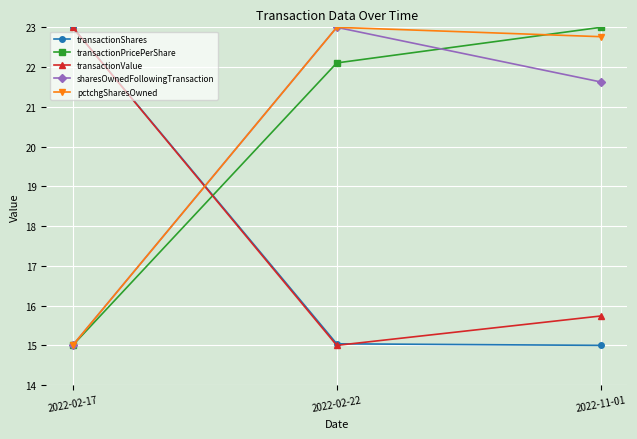

What is the difference between the maximum and minimum values in the transactionPricePerShare series?

8.0